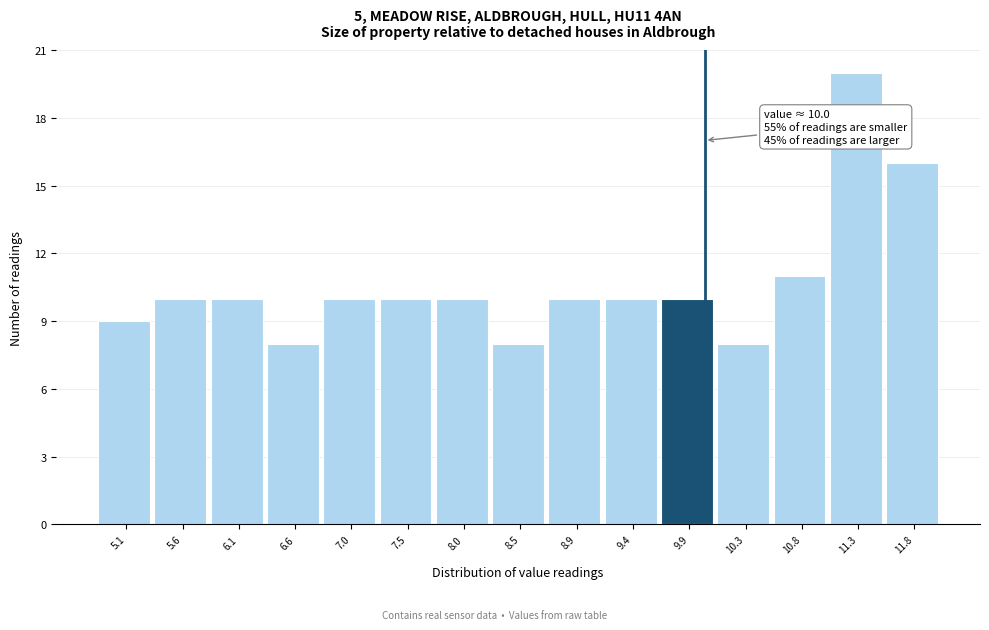

Which range on the x-axis has the tallest bar?

11.05 to 11.55